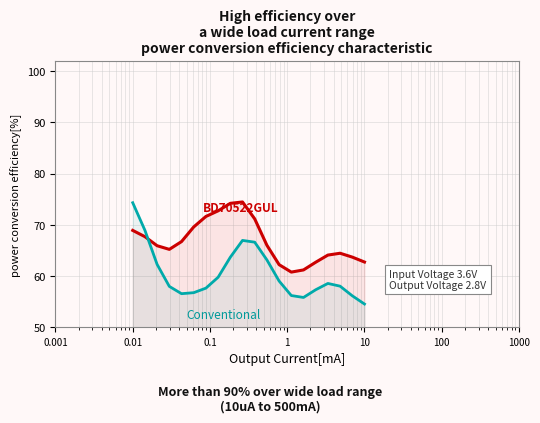

True or false: Conventional has more than 2 points higher than both neighbors.

False